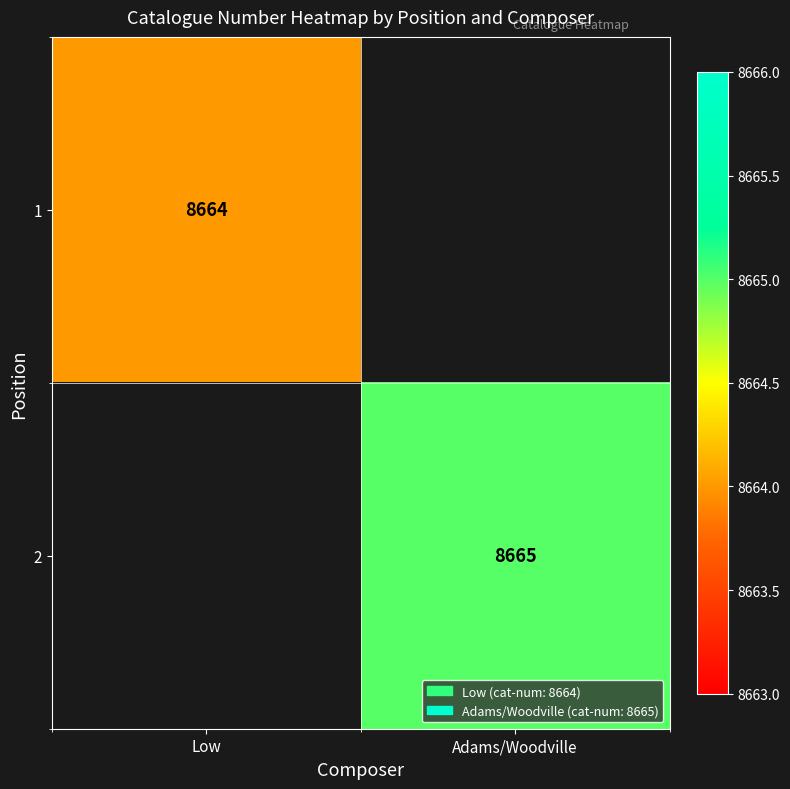

Is the value of 2 at Adams/Woodville greater than the value of 1 at Low?

Yes